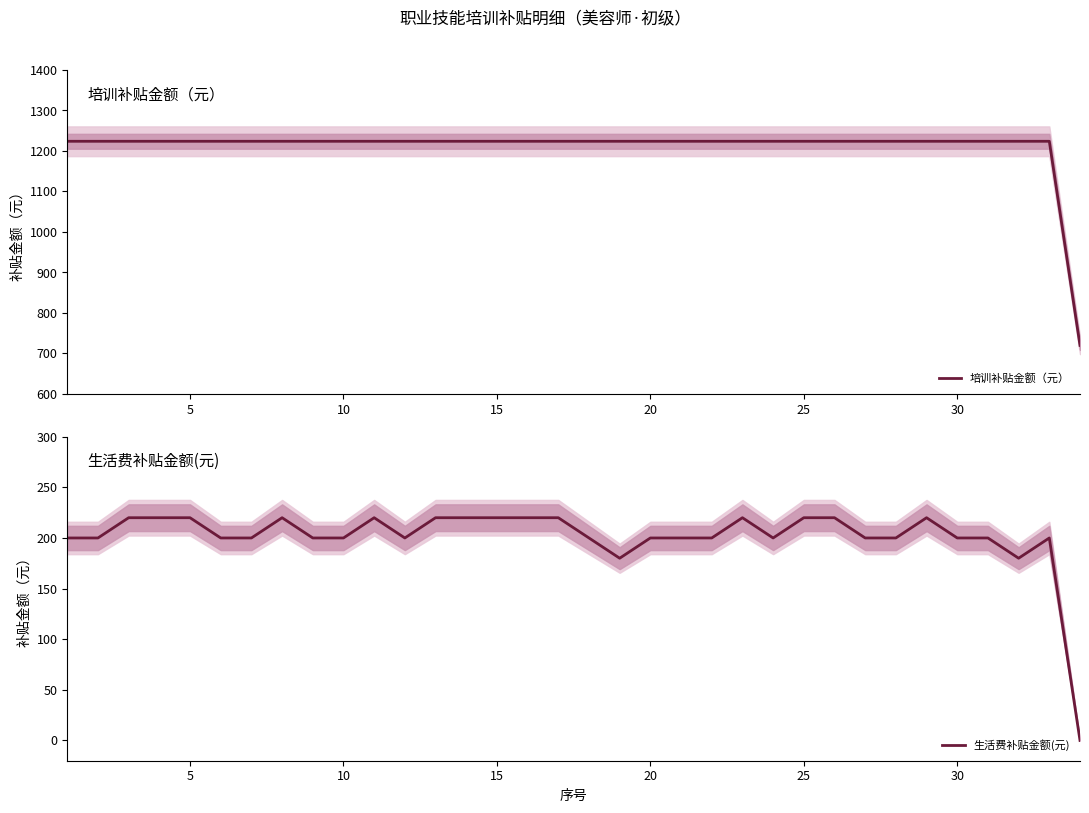

Which series has the largest total across all categories?

培训补贴金额（元）